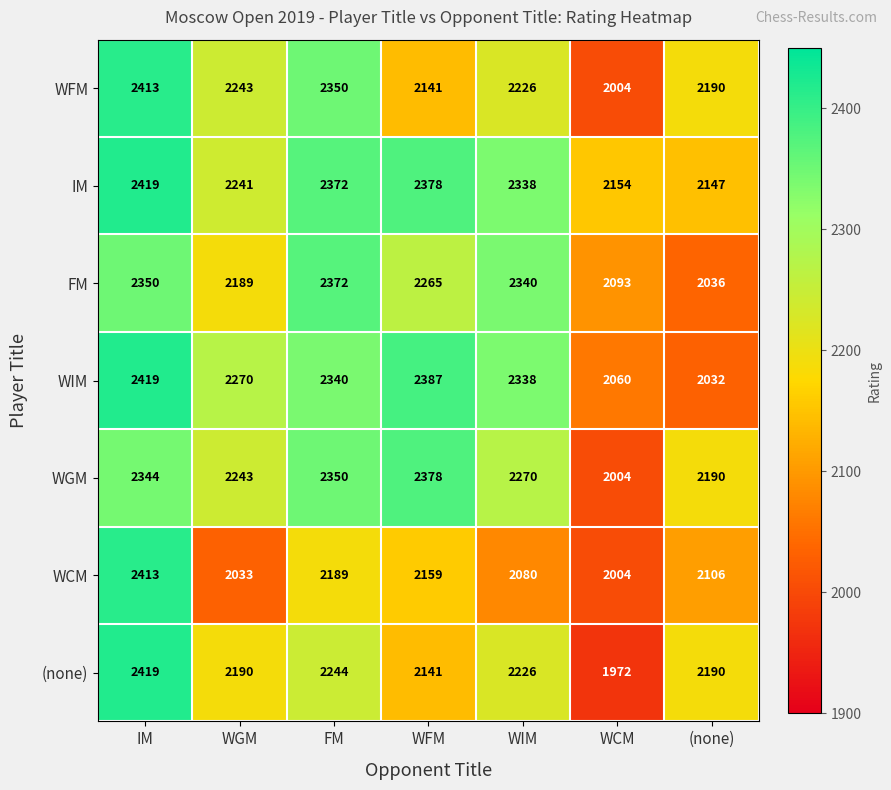

Which series has the largest total across all categories?

IM